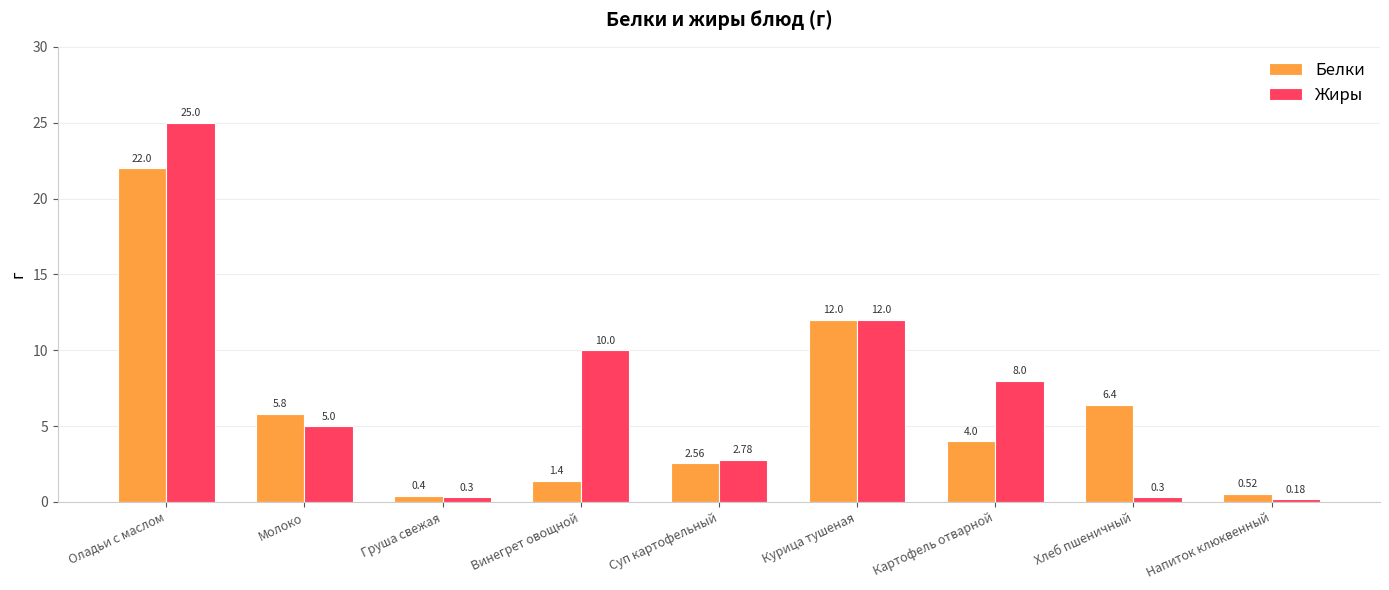

Rank the series at Хлеб пшеничный from lowest to highest value.

Жиры, Белки